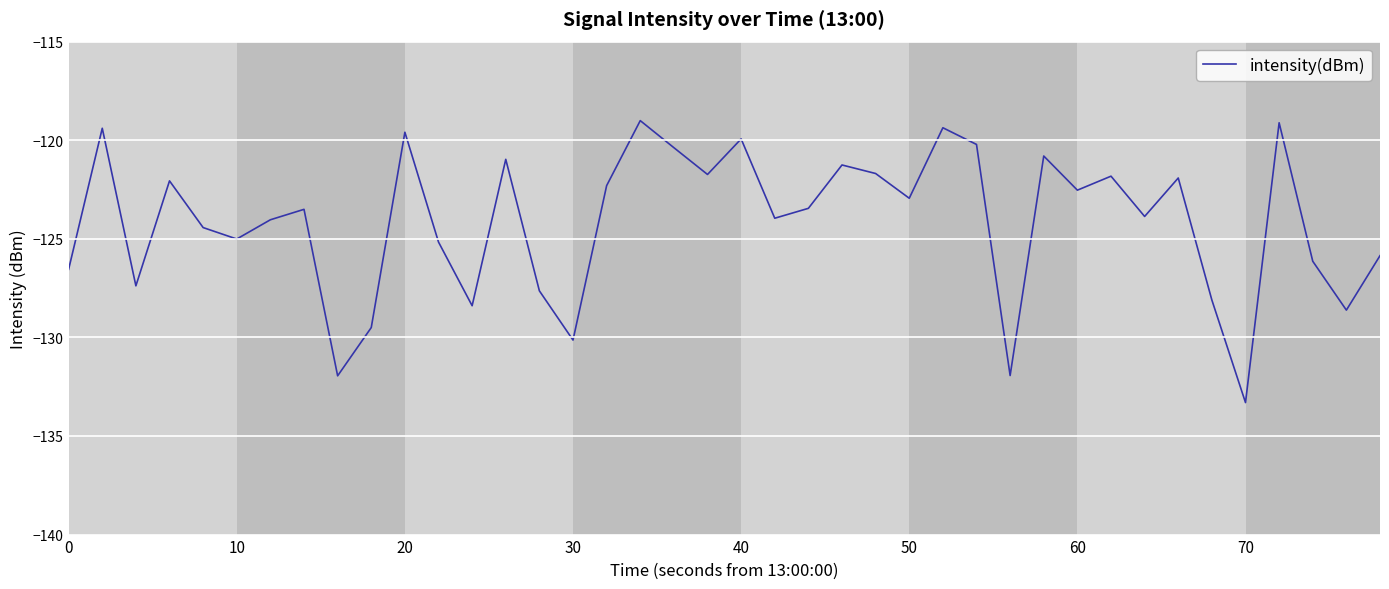

What is the greatest value displayed?

-119.0